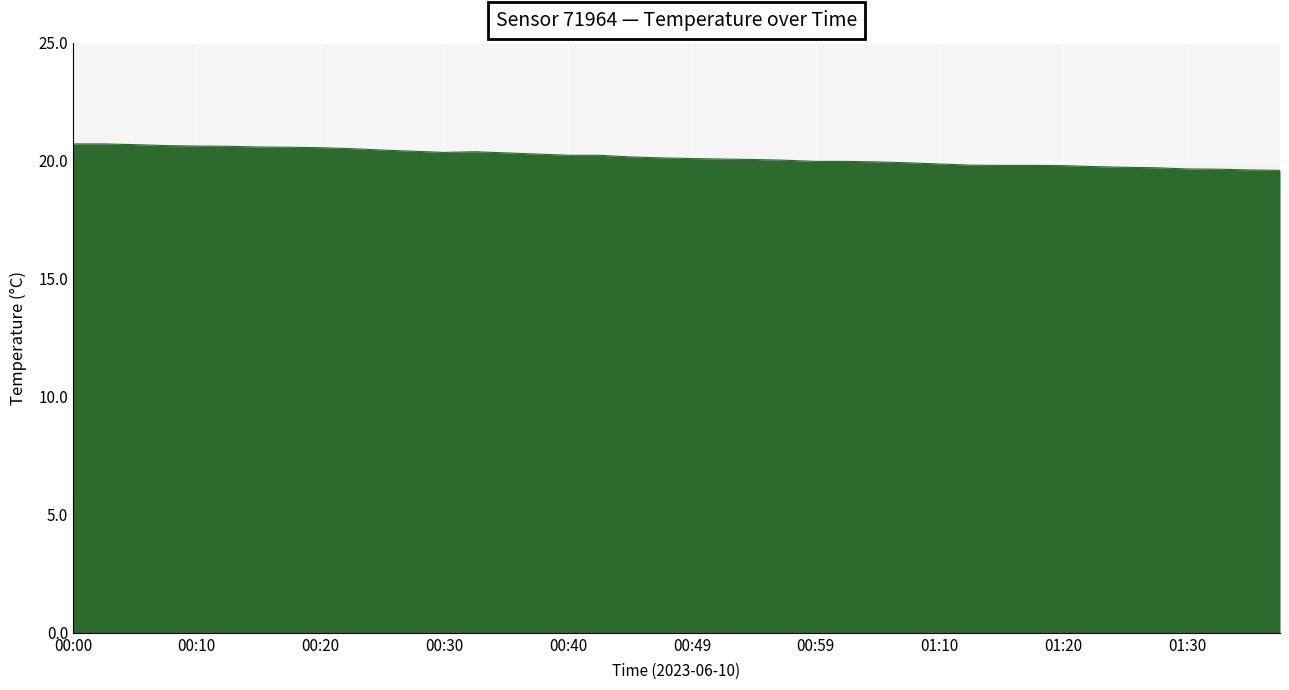

What is the minimum value shown in the chart?

19.6